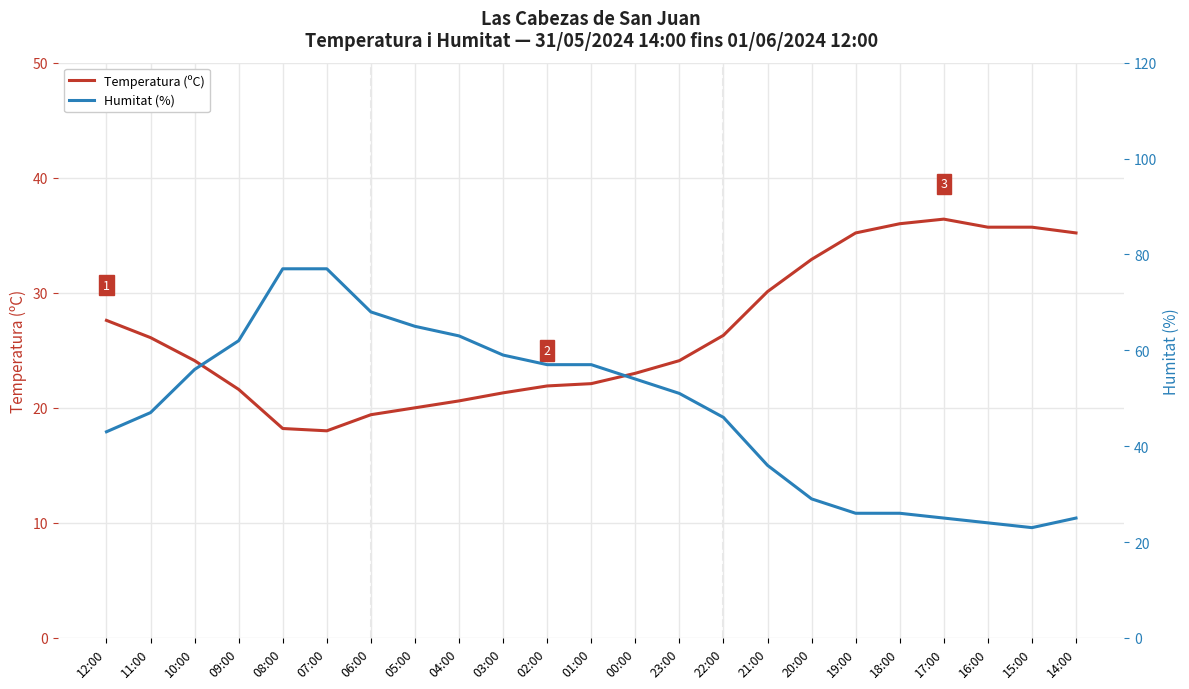

Which category has the highest value in the Humitat (%) series?

08:00